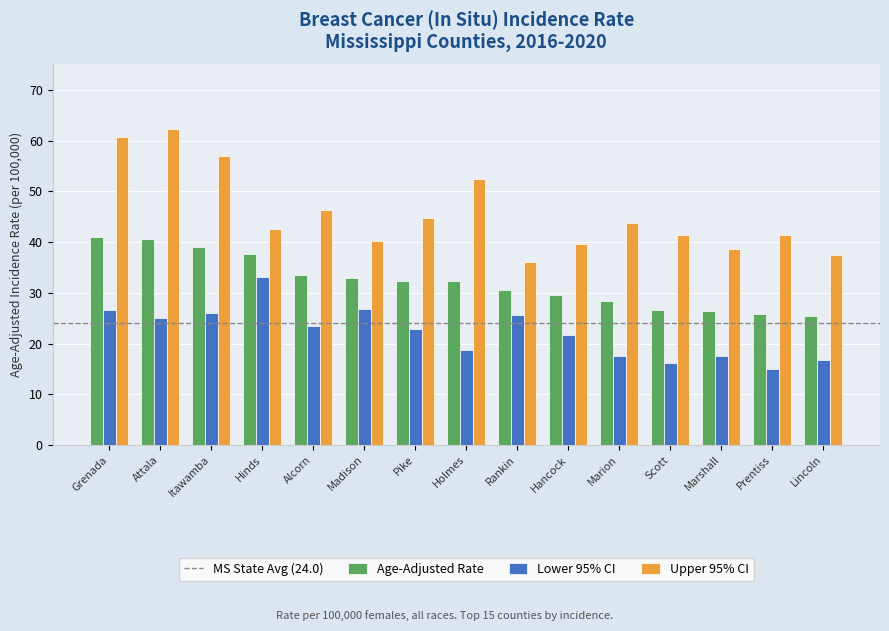

What is the sum of all Lower 95% CI values?

333.1